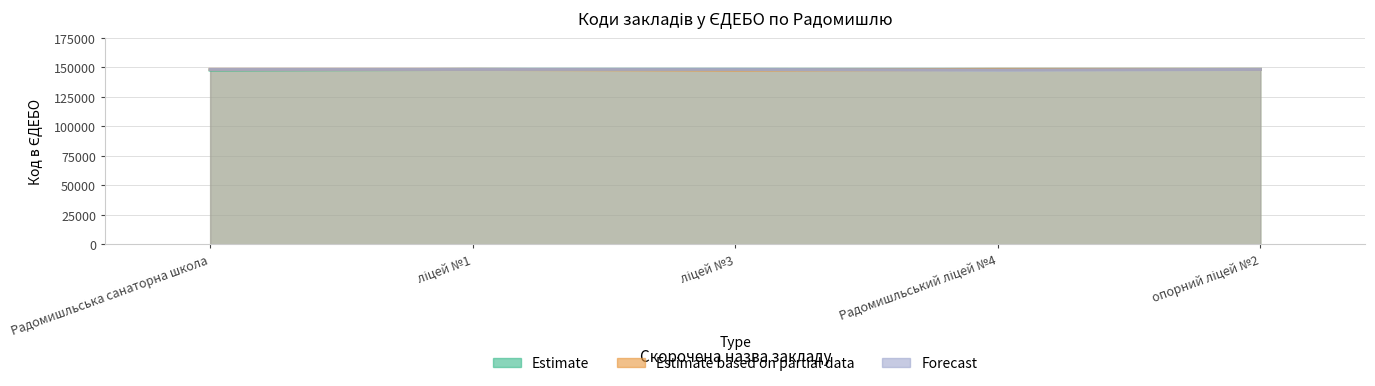

What are all the series names shown in the legend?

Estimate, Estimate based on partial data, Forecast